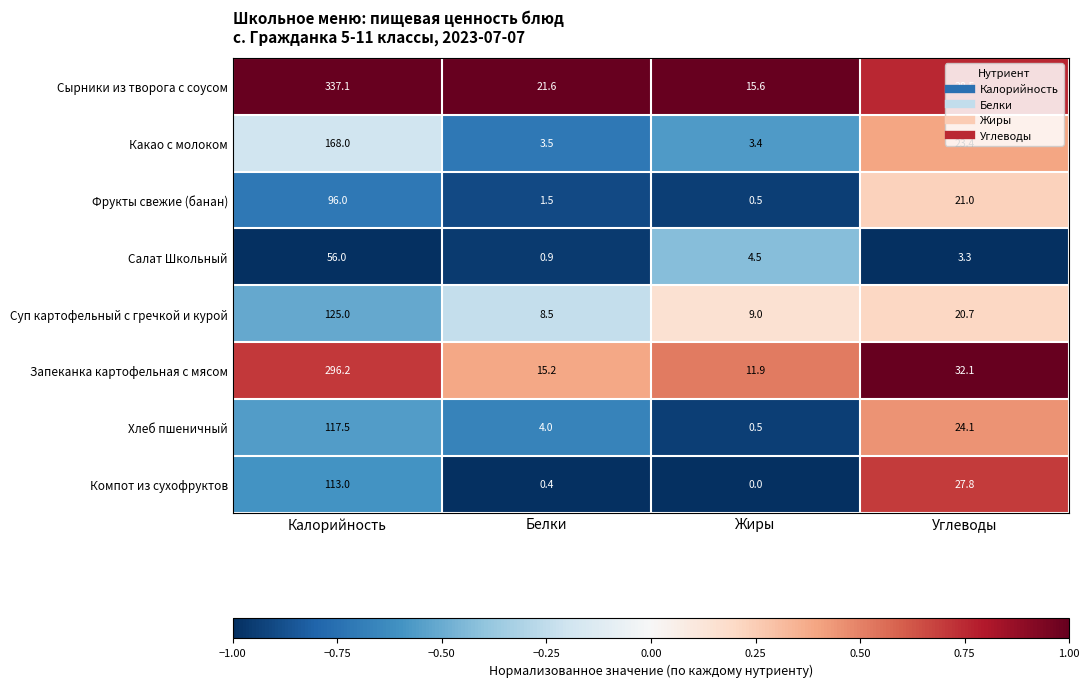

Which series has the largest total across all categories?

Сырники из творога с соусом